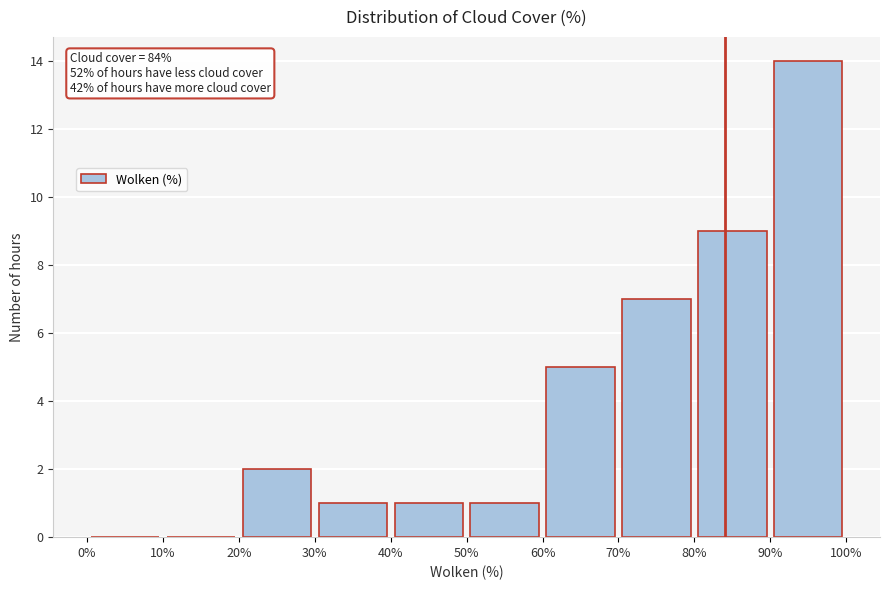

Which range on the x-axis has the tallest bar?

90% to 100%